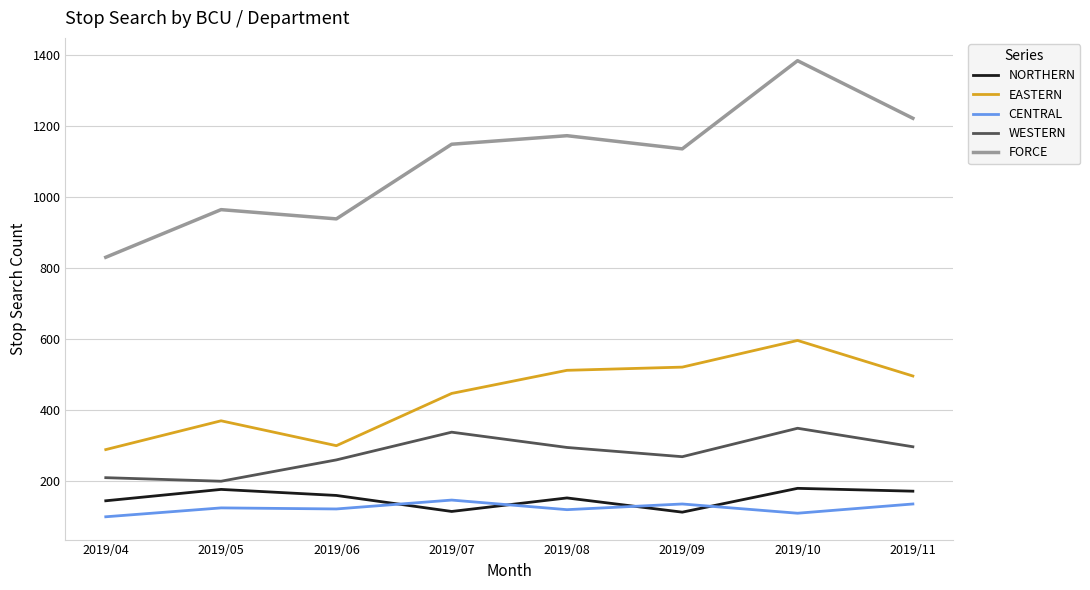

What is the spread (max minus min) of values at 2019/08?

1052